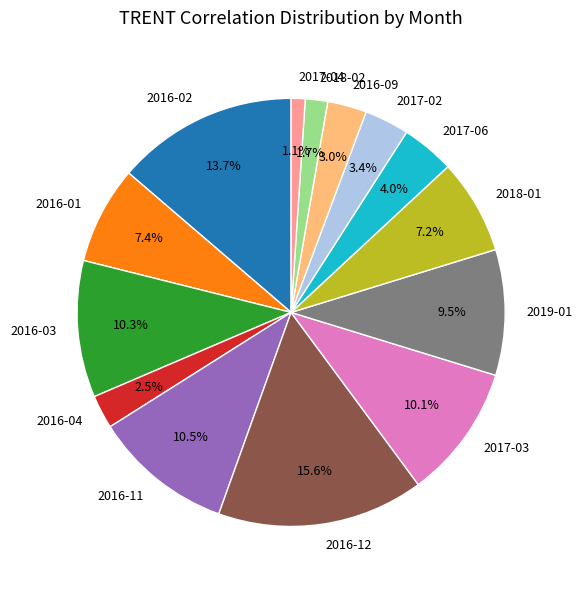

What percentage is NOT represented by 2017-02?

96.6%